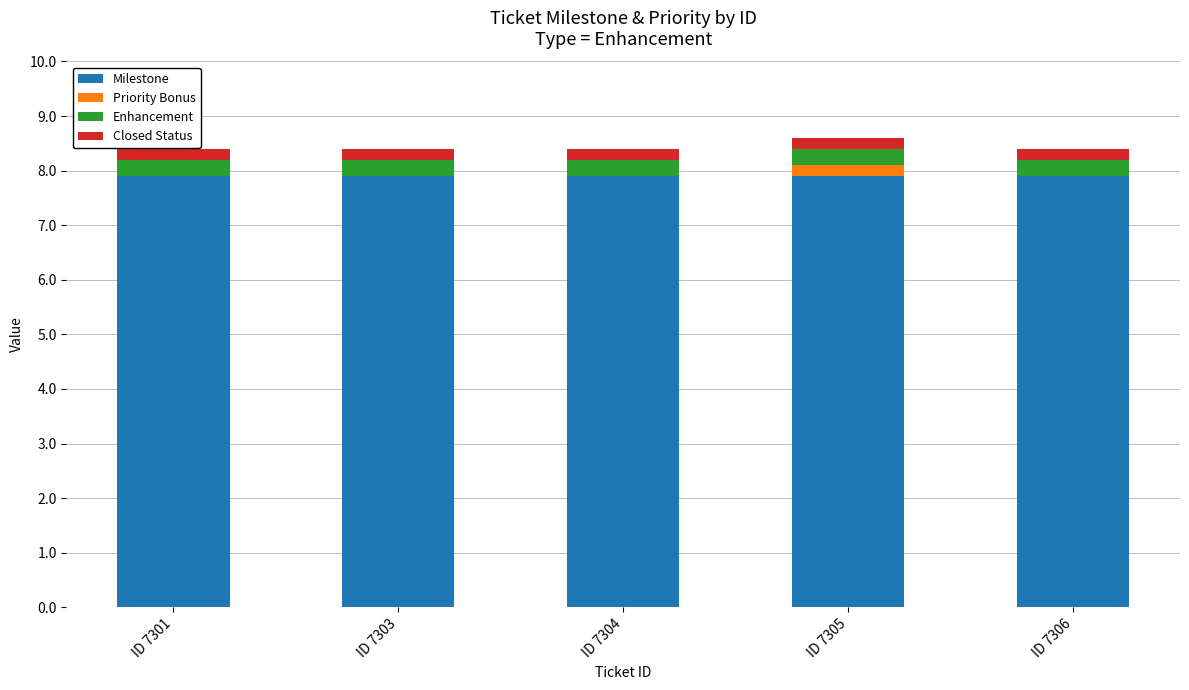

What is the sum of all Milestone values?

39.5